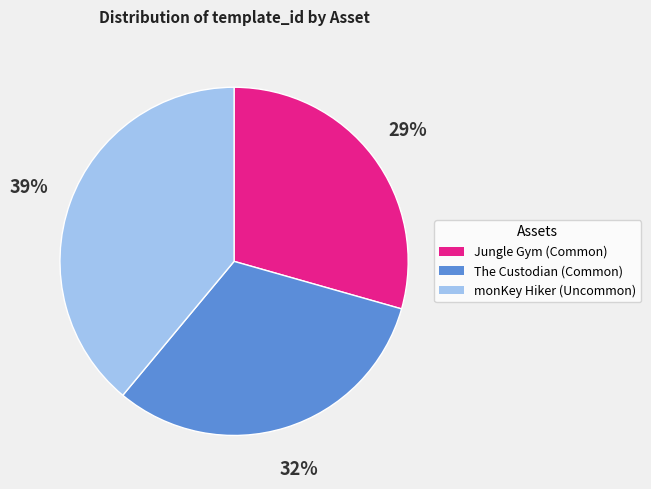

To the nearest percent, what is the difference between the largest and smallest slice percentages?

10%